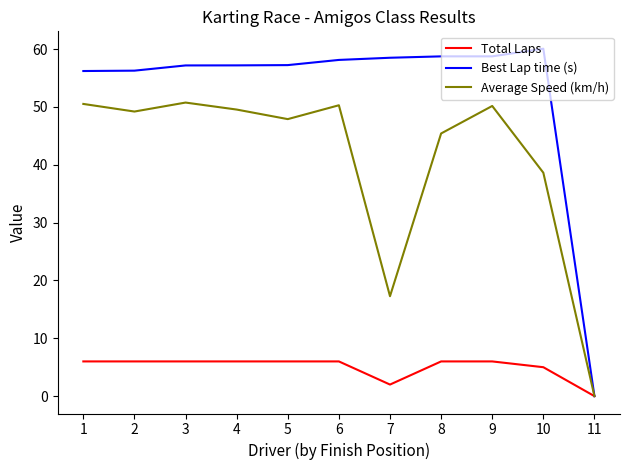

What are all the series names shown in the legend?

Total Laps, Best Lap time (s), Average Speed (km/h)